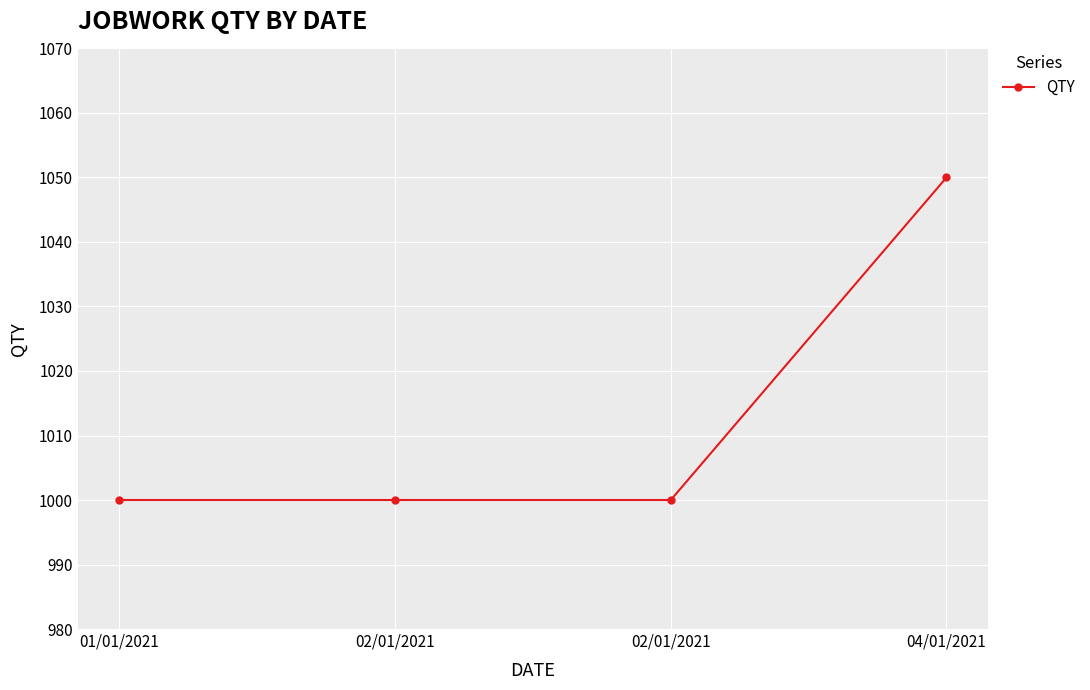

Count the number of categories in the chart.

4